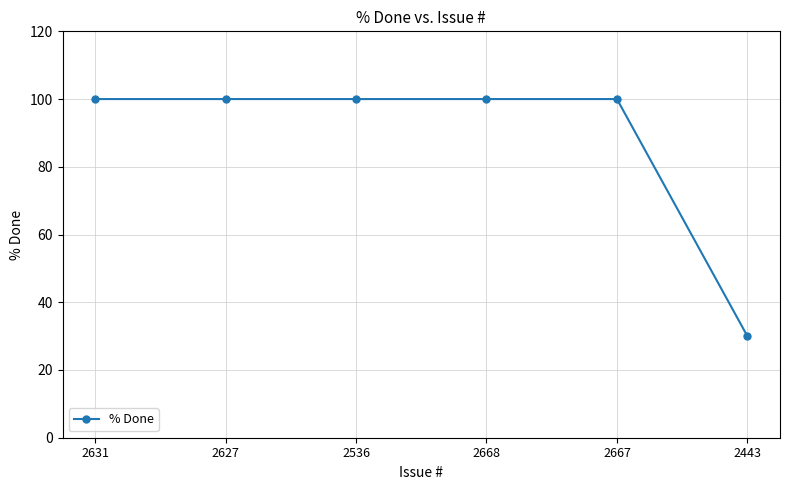

What is the average value?

88